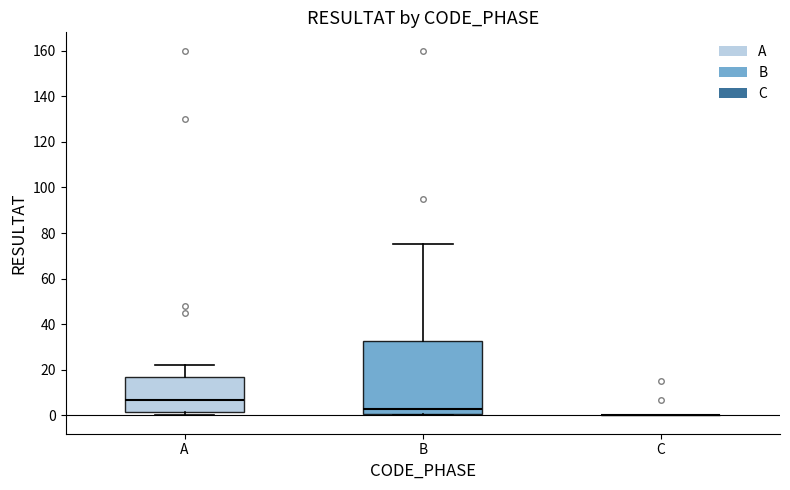

Comparing the boxes themselves (not the whiskers), which one is the tallest?

B